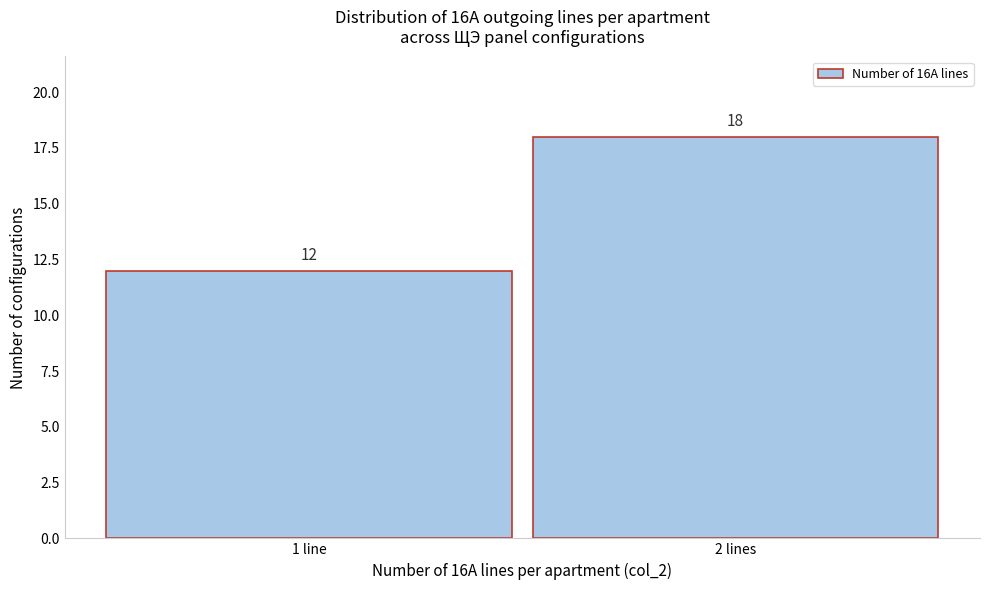

Reading left to right, what are all the values shown in this chart?

1 line=12	2 lines=18